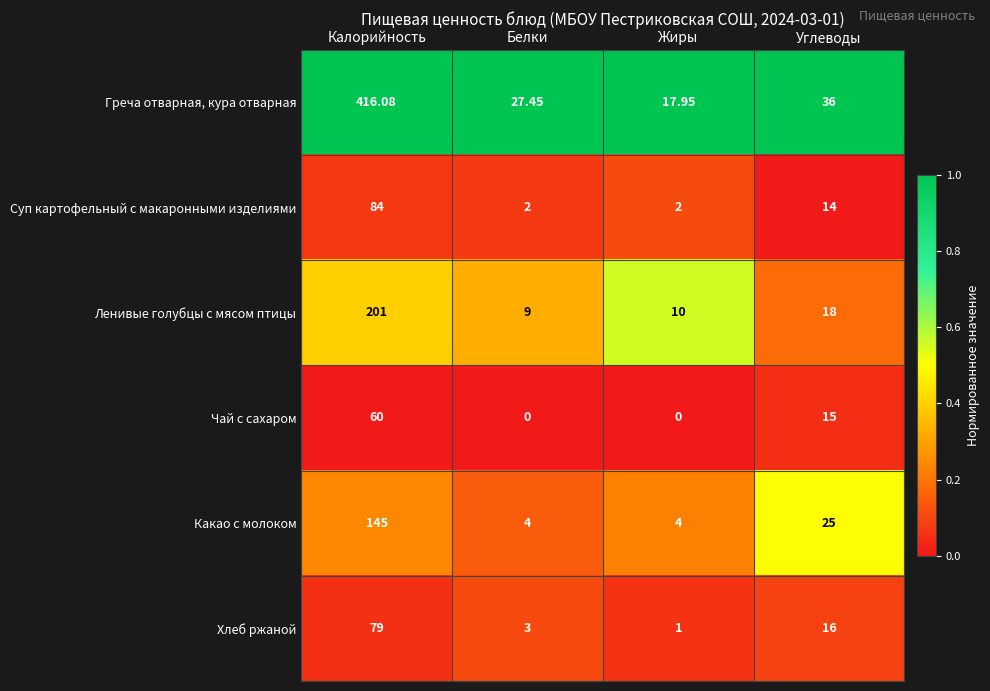

At which label does Греча отварная, кура отварная first exceed 36?

Калорийность